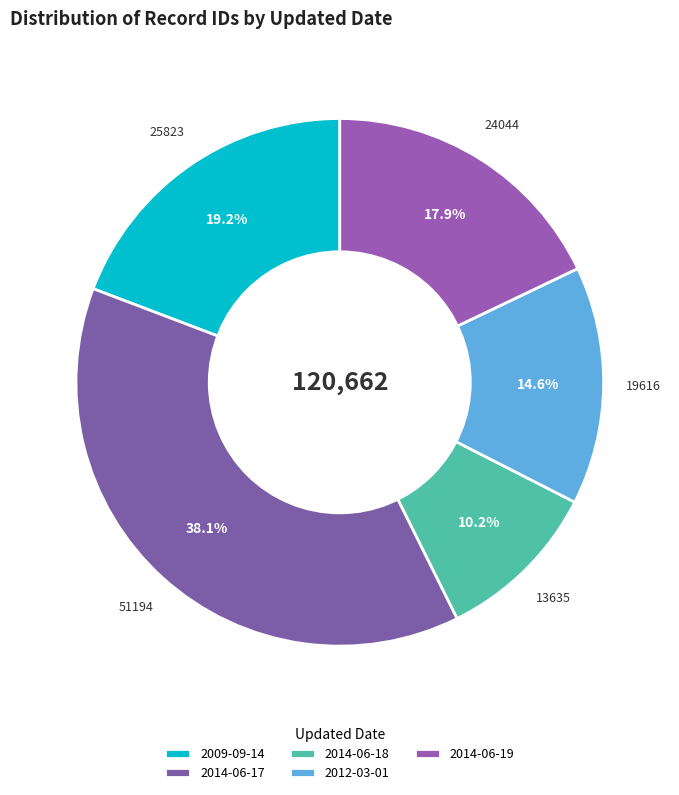

What is the total percentage of 2014-06-17 and 2012-03-01?

52.7%